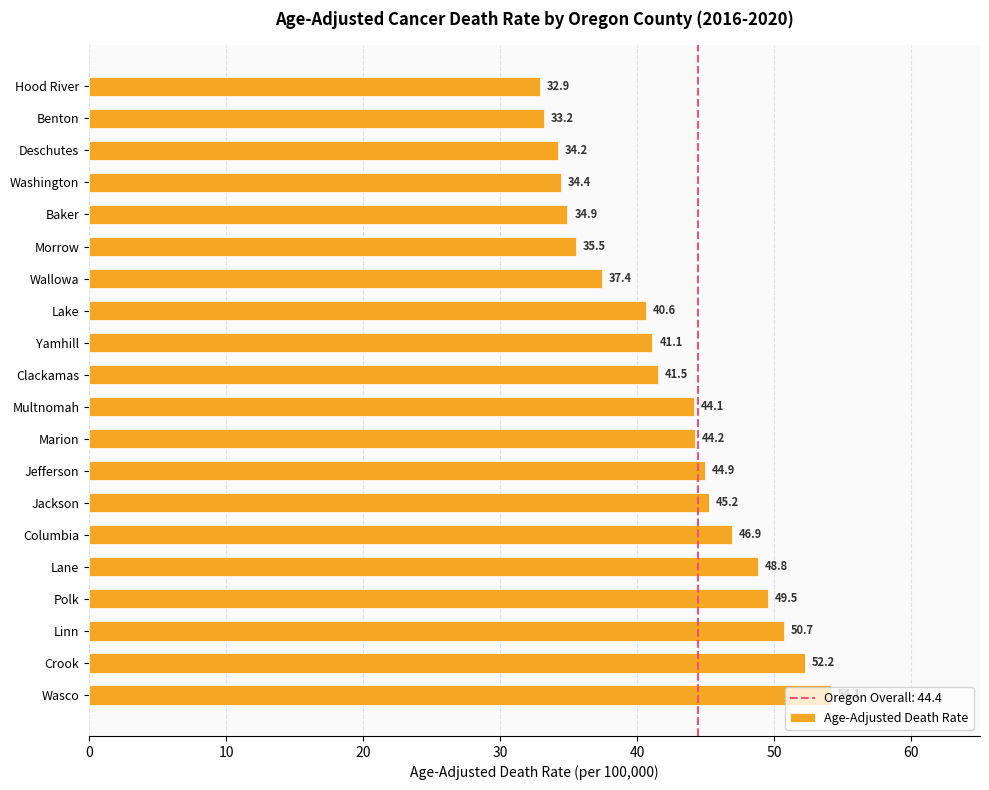

What is the difference between the maximum and minimum values?

21.2